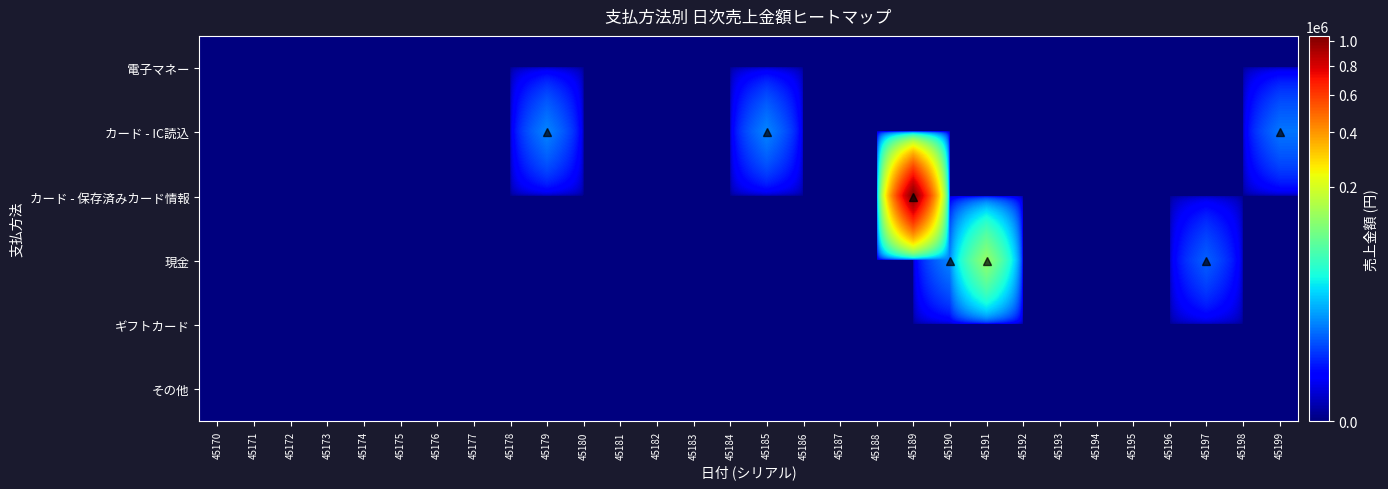

Which label corresponds to the largest value in the chart?

45189